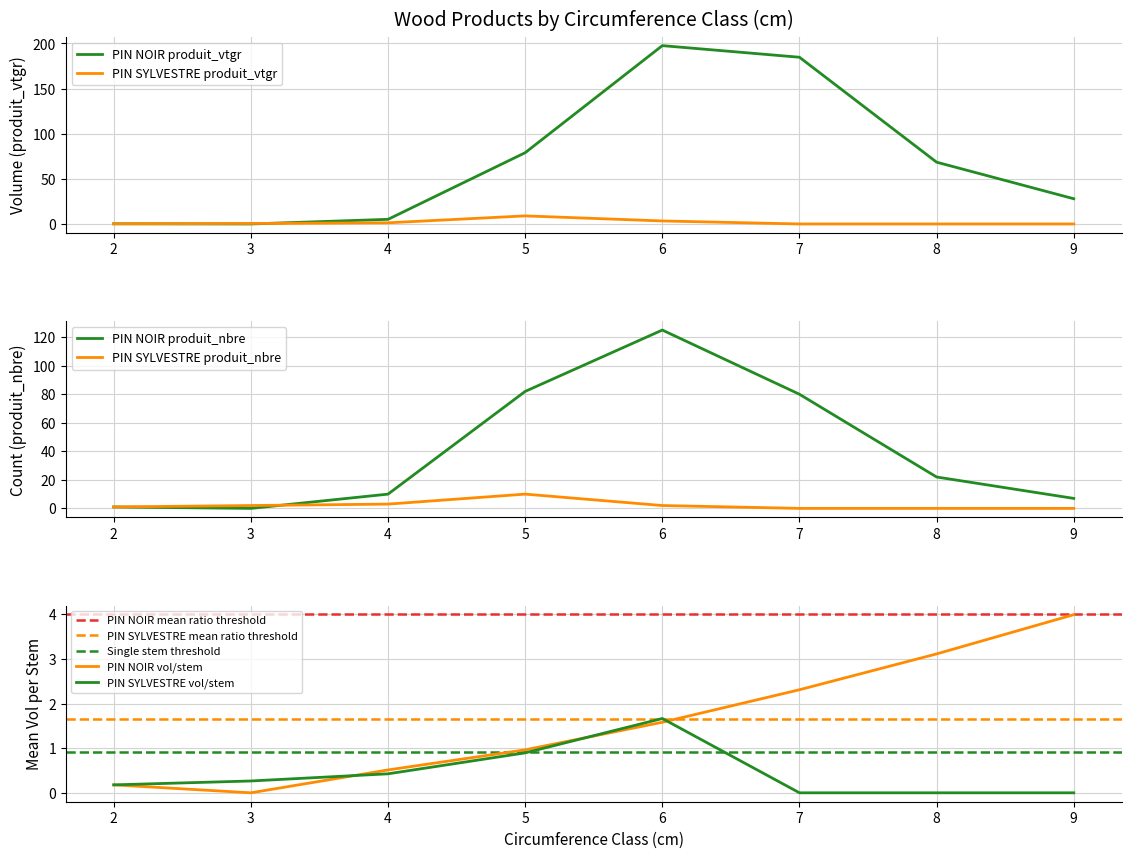

The value of PIN SYLVESTRE produit_vtgr at 5 is 9.0. True or false?

True